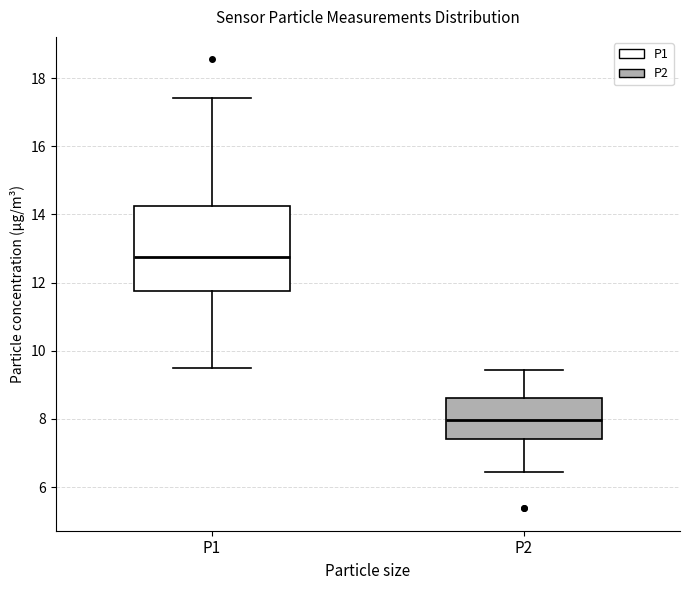

Where does the upper whisker of the box for P2 end on the y-axis? The values are not printed on the chart, so give them approximately, as read against the axis.

9.4